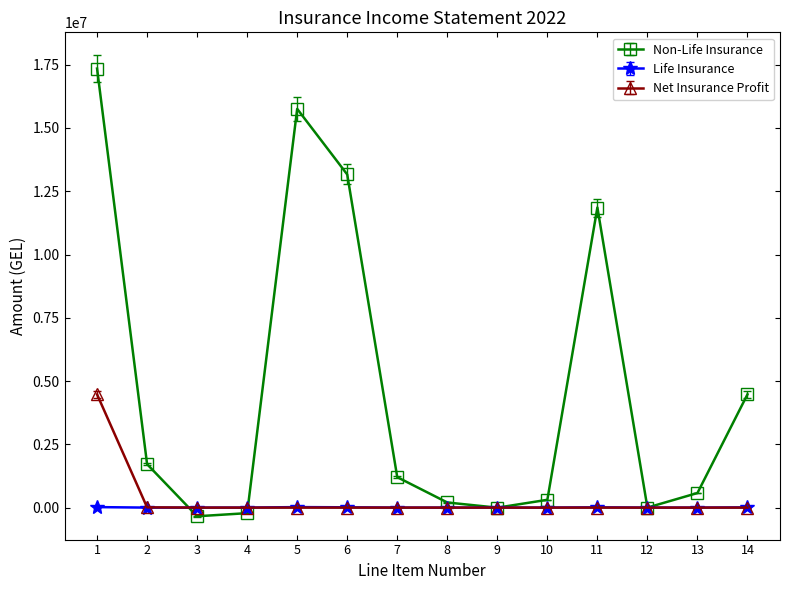

Rank the series by their maximum value, from highest to lowest.

Non-Life Insurance, Net Insurance Profit, Life Insurance